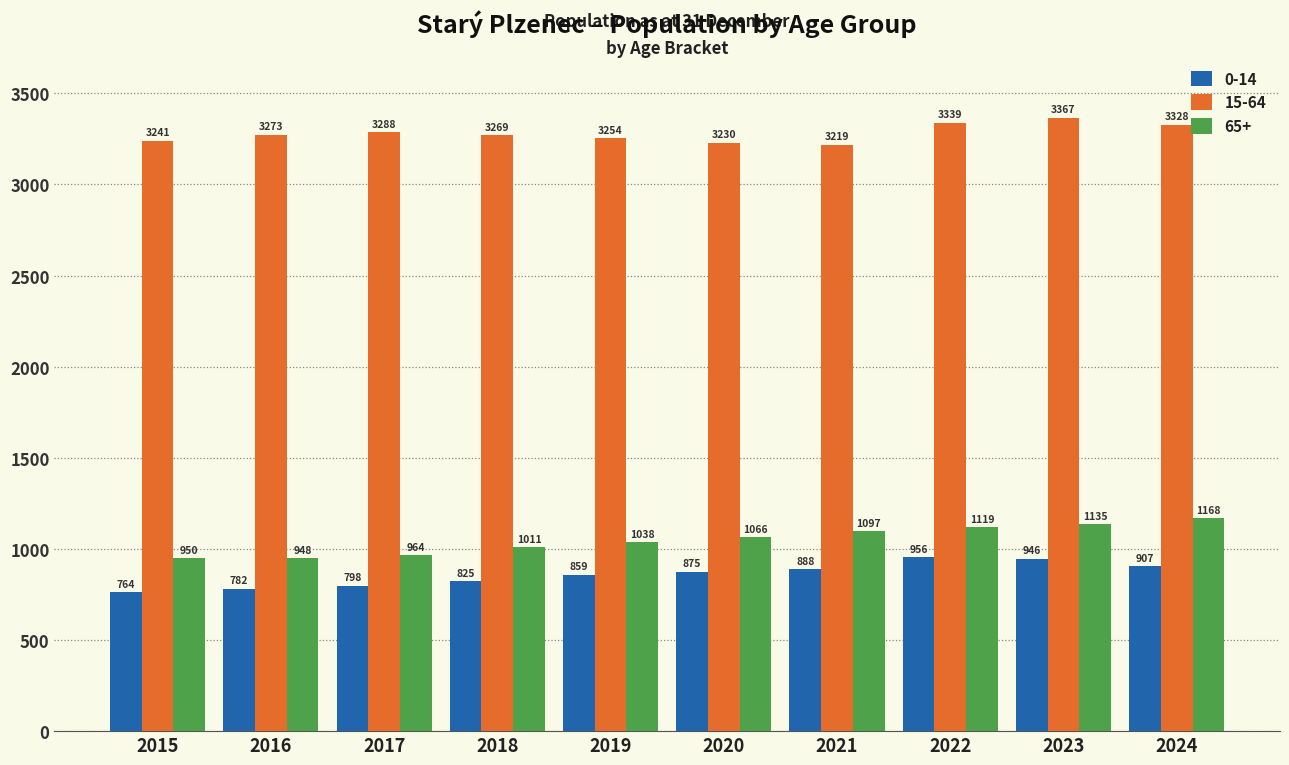

What is the value of the 0-14 bar at the 5th from the left?

859